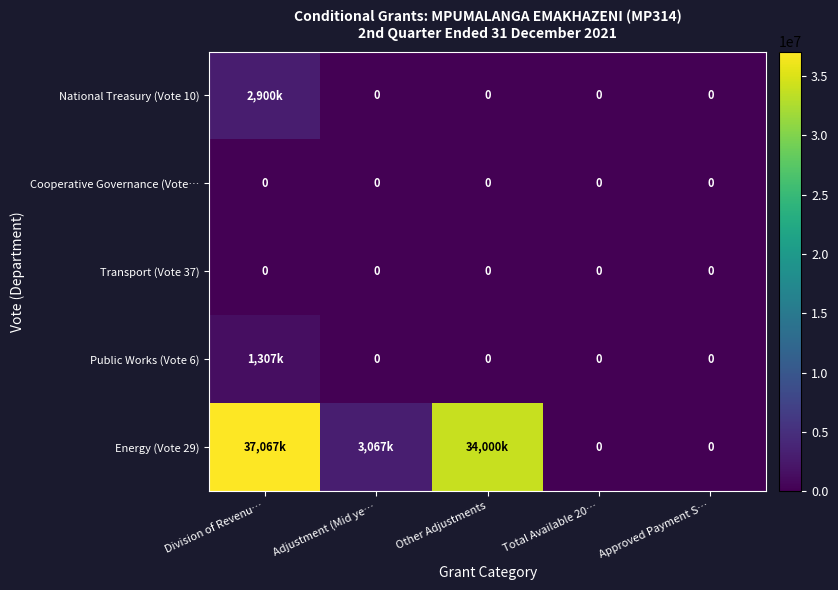

At which category is the sum across all series the highest?

Division of Revenu…